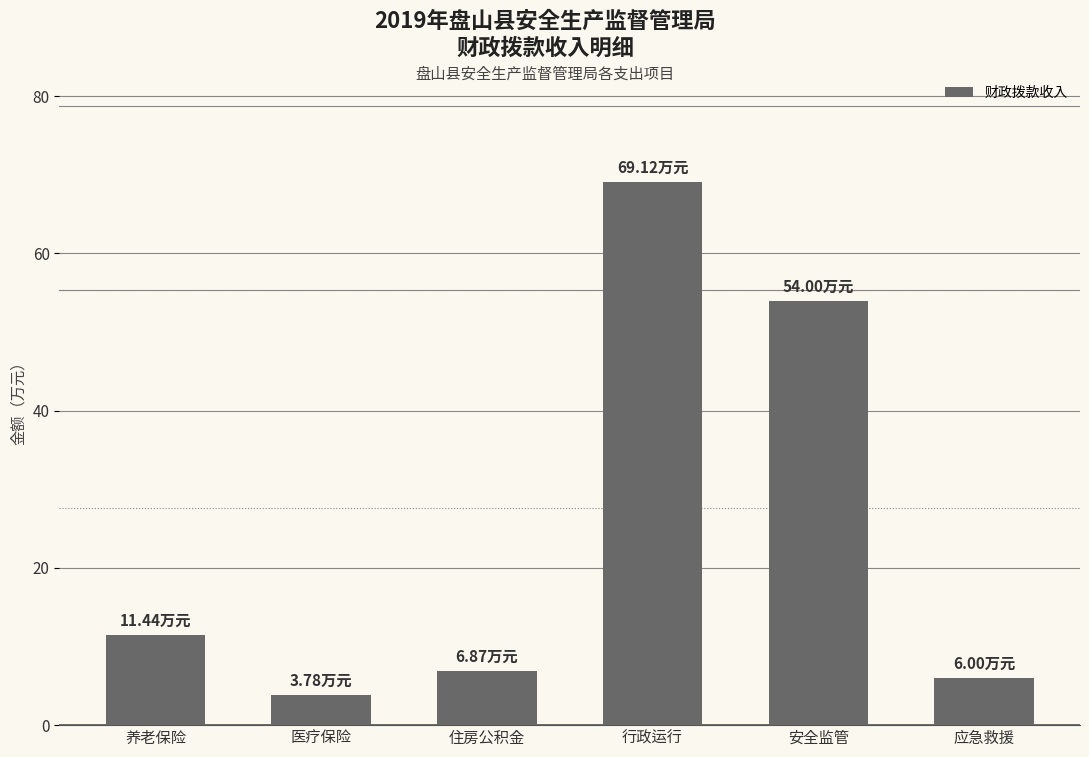

Reading left to right, extract all data points from this chart.

11.4	3.8	6.9	69.1	54.0	6.0